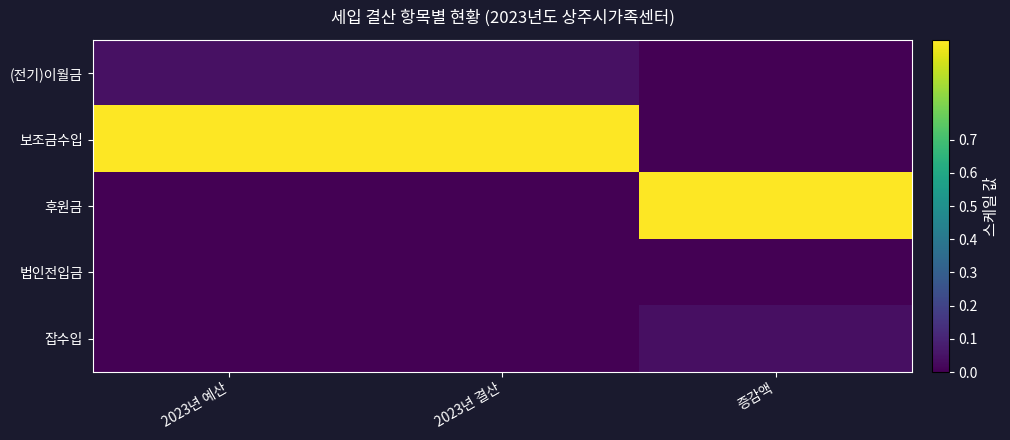

Which series has the largest total across all categories?

보조금수입